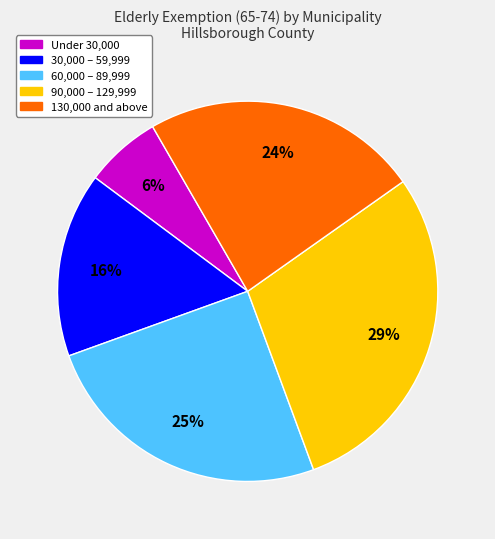

Between 90,000 – 129,999 and Under 30,000, which is larger?

90,000 – 129,999